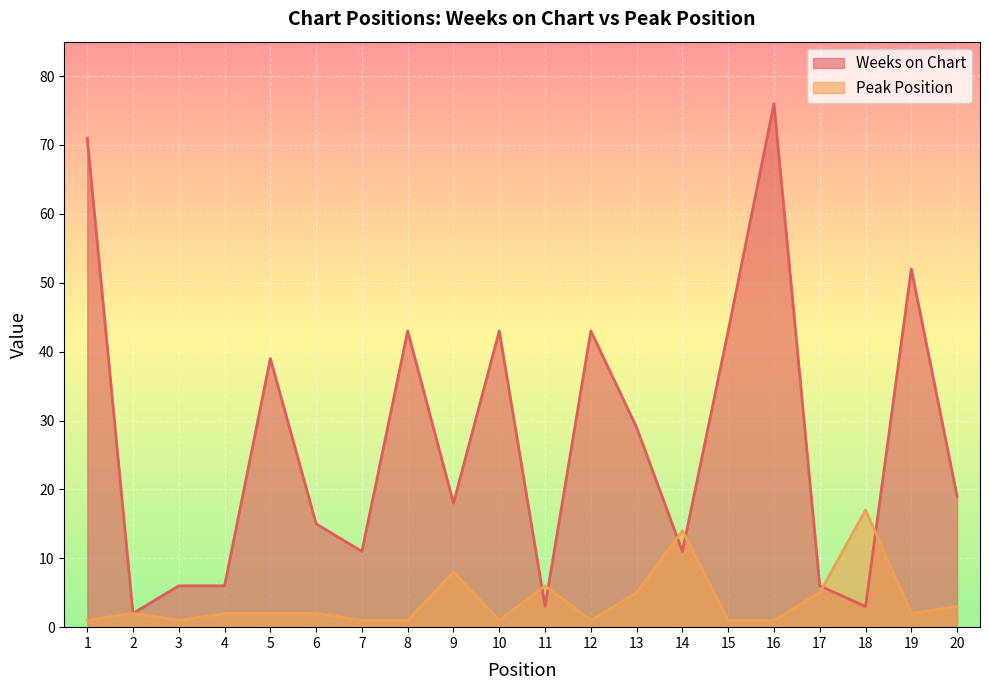

Is the value of Peak Position at 8 greater than the value of Weeks on Chart at 10?

No